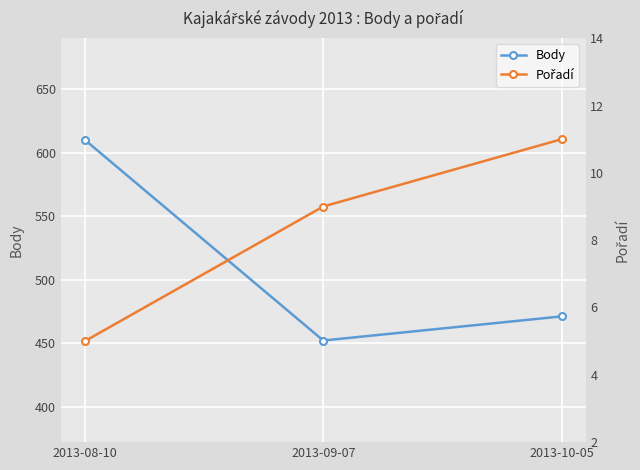

Is it true that Pořadí equals 1 at 2013-08-10?

False